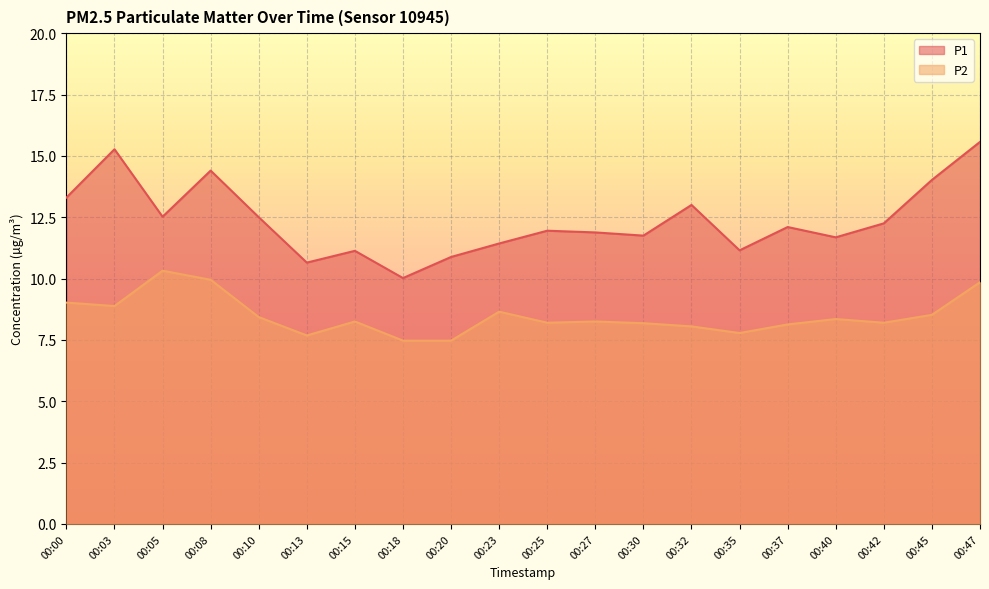

Reading right to left, what are all the values shown in this chart?

P1: 00:47=15.6	00:45=14.0	00:42=12.2	00:40=11.7	00:37=12.1	00:35=11.2	00:32=13.0	00:30=11.8	00:27=11.9	00:25=11.9	00:23=11.4	00:20=10.9	00:18=10.0	00:15=11.1	00:13=10.7	00:10=12.5	00:08=14.4	00:05=12.5	00:03=15.3	00:00=13.3
P2: 00:47=9.8	00:45=8.5	00:42=8.2	00:40=8.3	00:37=8.1	00:35=7.8	00:32=8.1	00:30=8.2	00:27=8.2	00:25=8.2	00:23=8.7	00:20=7.5	00:18=7.5	00:15=8.2	00:13=7.7	00:10=8.4	00:08=9.9	00:05=10.3	00:03=8.9	00:00=9.0